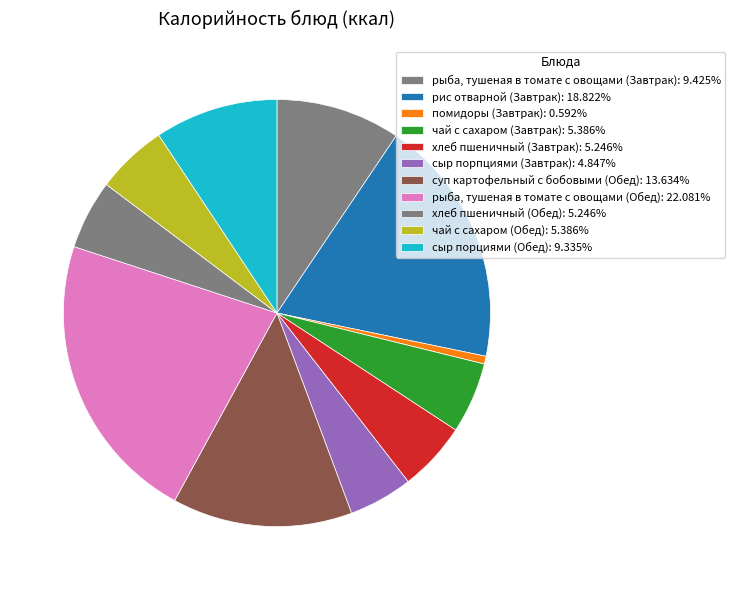

Count the number of slices in the pie.

11